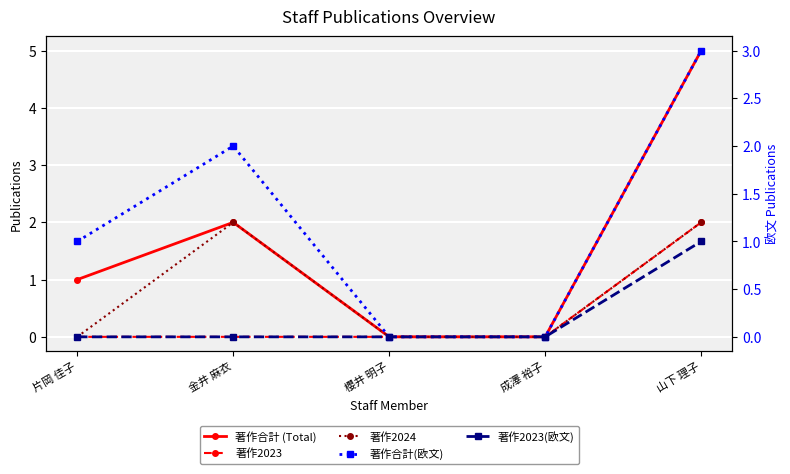

What is the label of the 5th point from the left?

山下 理子